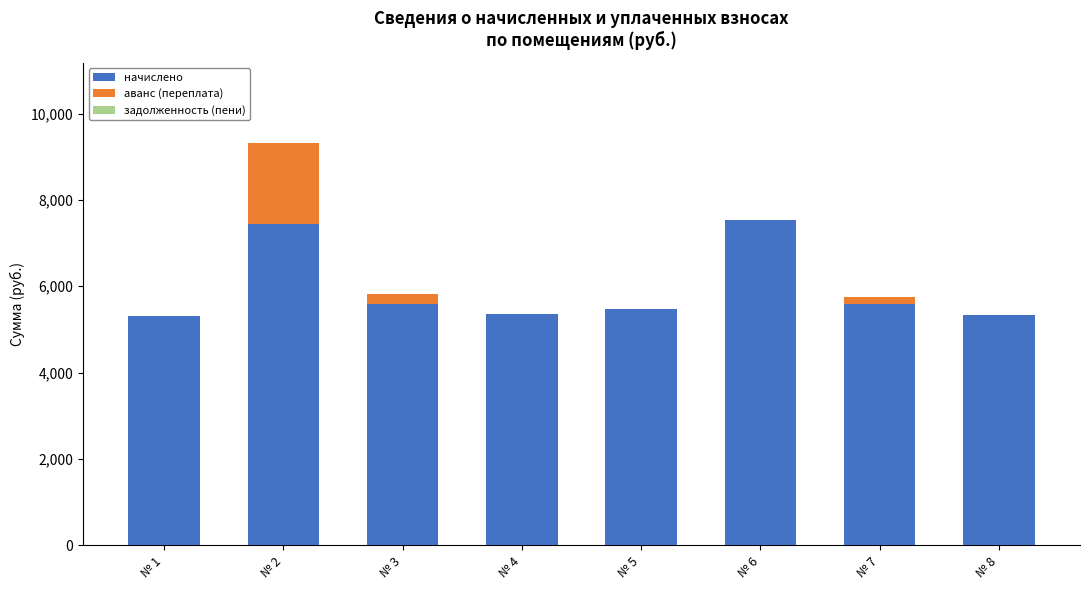

The value of начислено at № 4 is 2500.2. True or false?

False